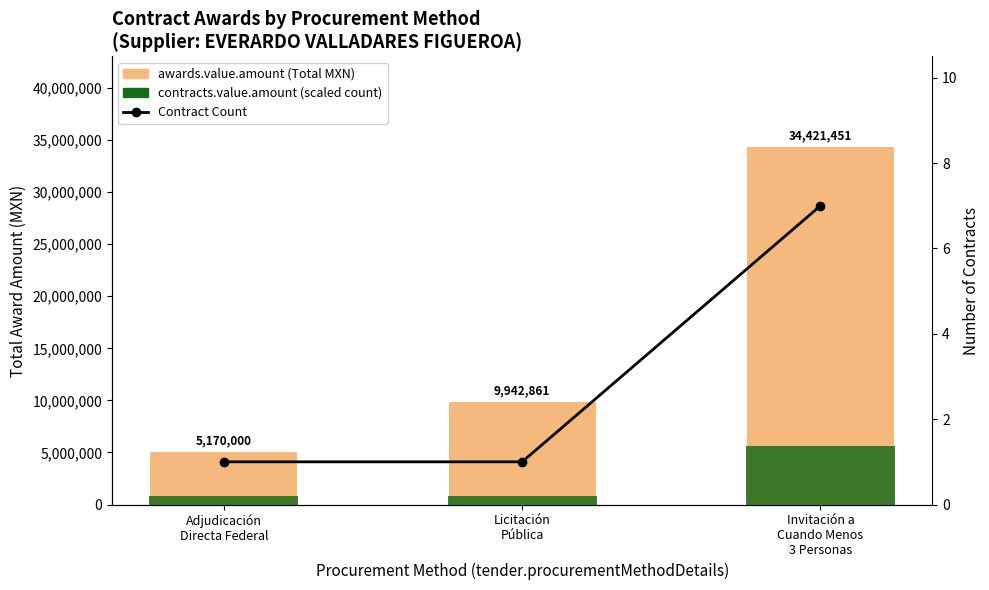

Reading left to right, list all the values displayed in this chart.

awards.value.amount: 5170000.0	9942861.1	34421451.0
contracts.value.amount: 800000.0	800000.0	5600000.0
Contract Count: 1.0	1.0	7.0